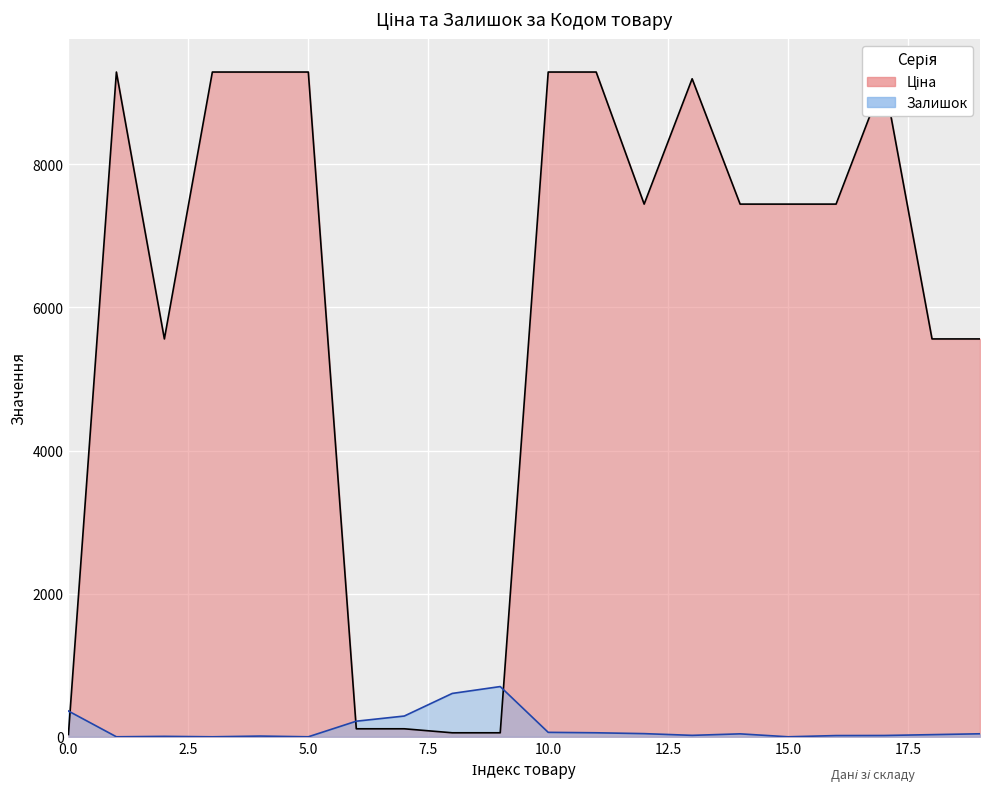

True or false: Залишок has more than 0 points higher than both neighbors.

True